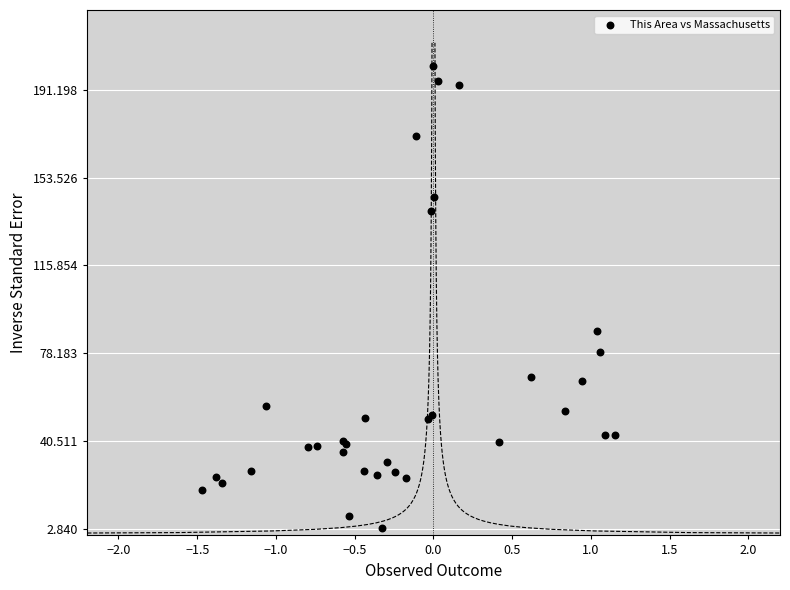

What Y value in the scatter plot is closest to 102?

87.6